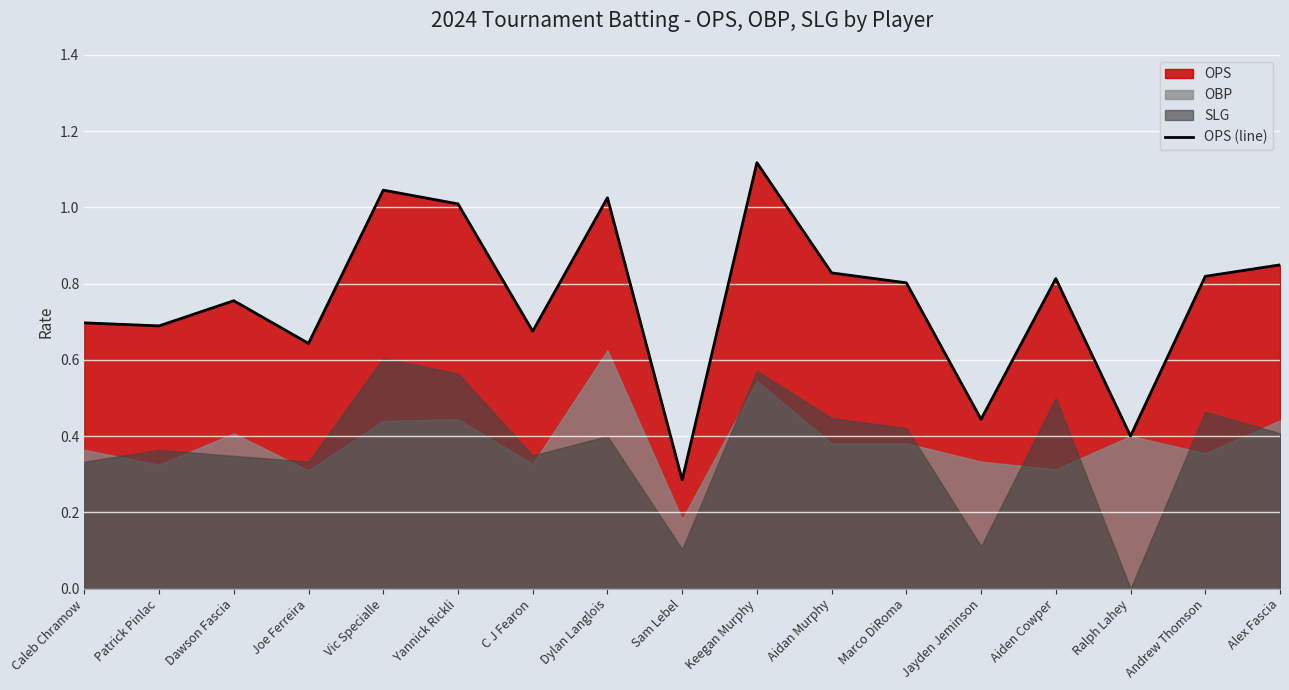

List the labels in order of value, largest first.

Keegan Murphy, Vic Specialle, Dylan Langlois, Yannick Rickli, Alex Fascia, Aidan Murphy, Andrew Thomson, Aiden Cowper, Marco DiRoma, Dawson Fascia, Caleb Chramow, Patrick Pinlac, C J Fearon, Joe Ferreira, Jayden Jeminson, Ralph Lahey, Sam Lebel